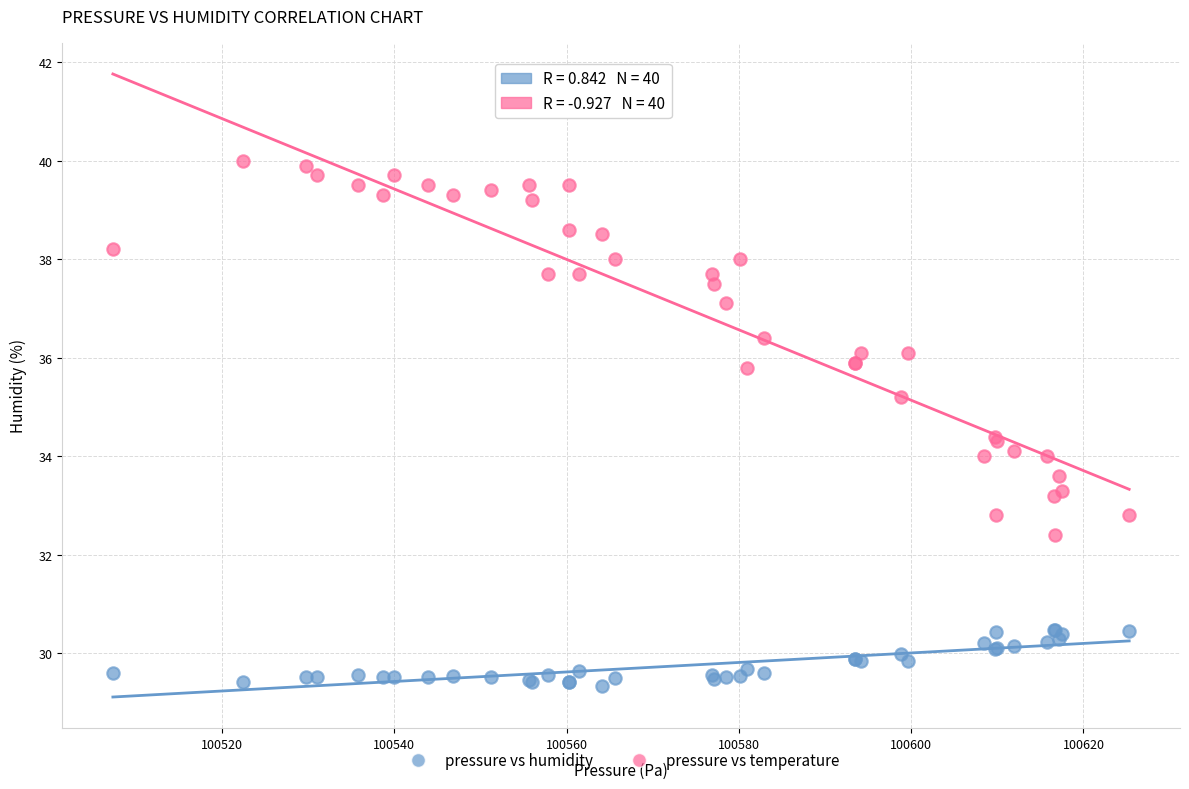

What are all the series names shown in the legend?

pressure vs humidity, pressure vs temperature